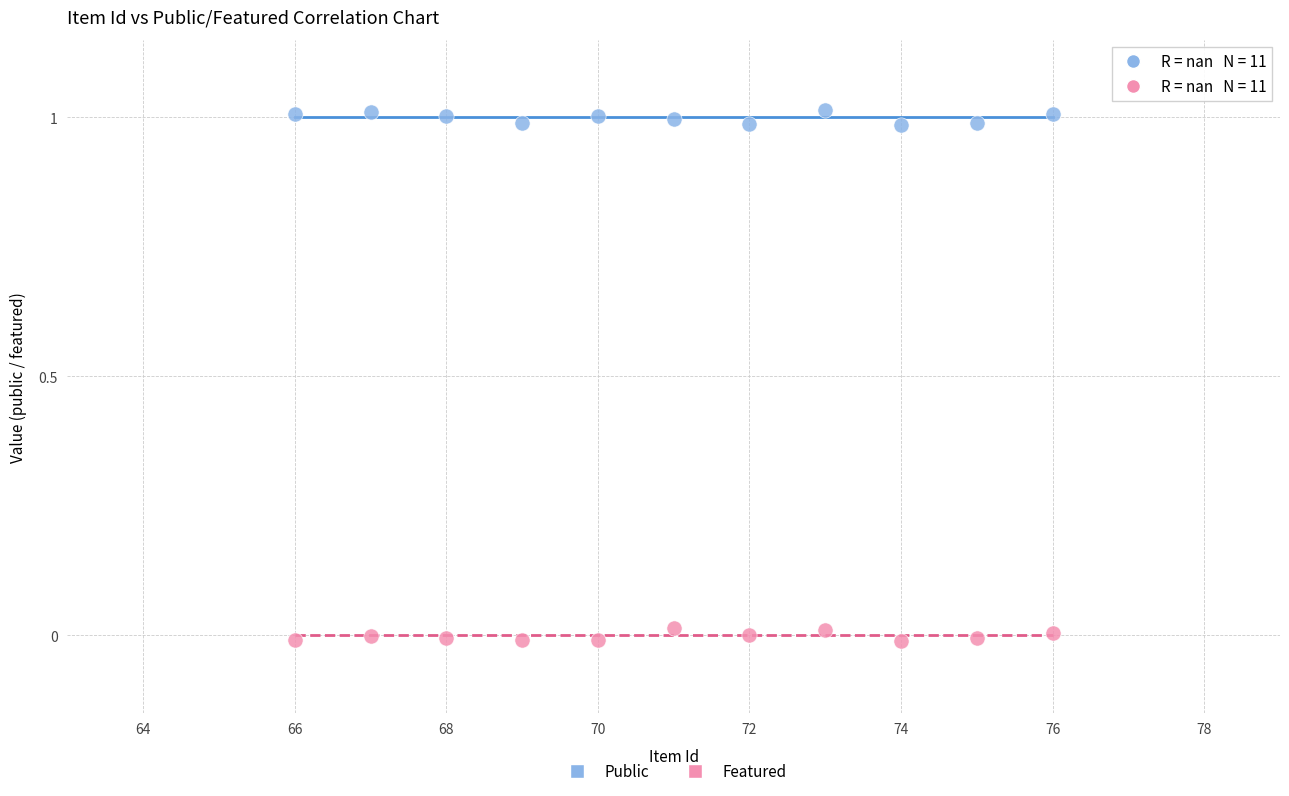

What are all the series names shown in the legend?

Public, Featured